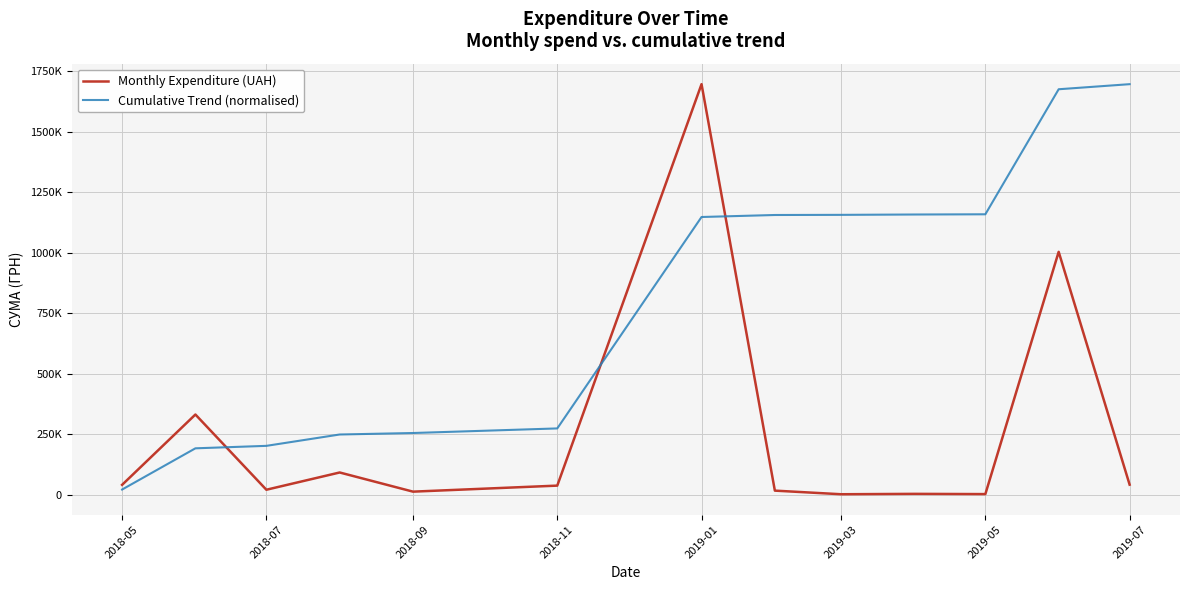

True or false: Monthly Expenditure (UAH) and Cumulative Trend (normalised) cross at least once.

True